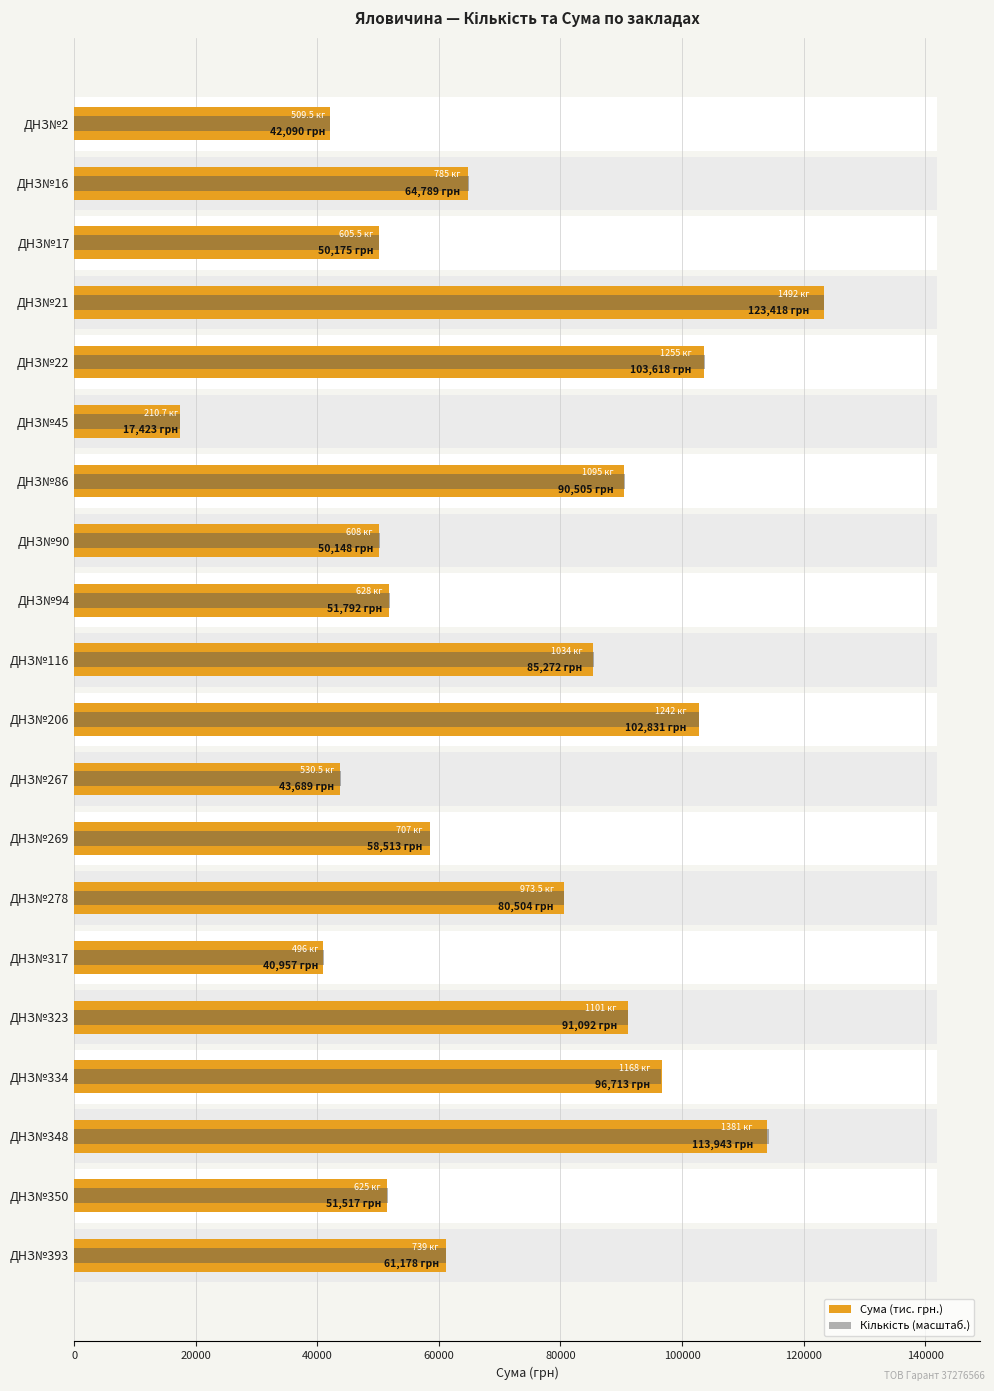

What is the total value across all series at ДНЗ№323?

182166.7